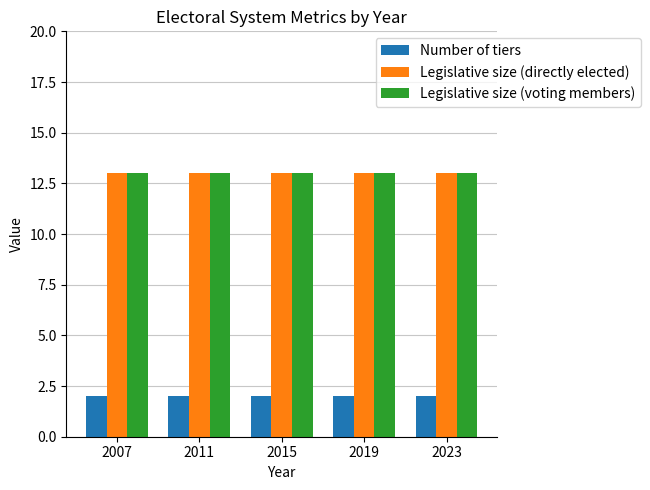

What value does the Legislative size (directly elected) series have at 2011?

13